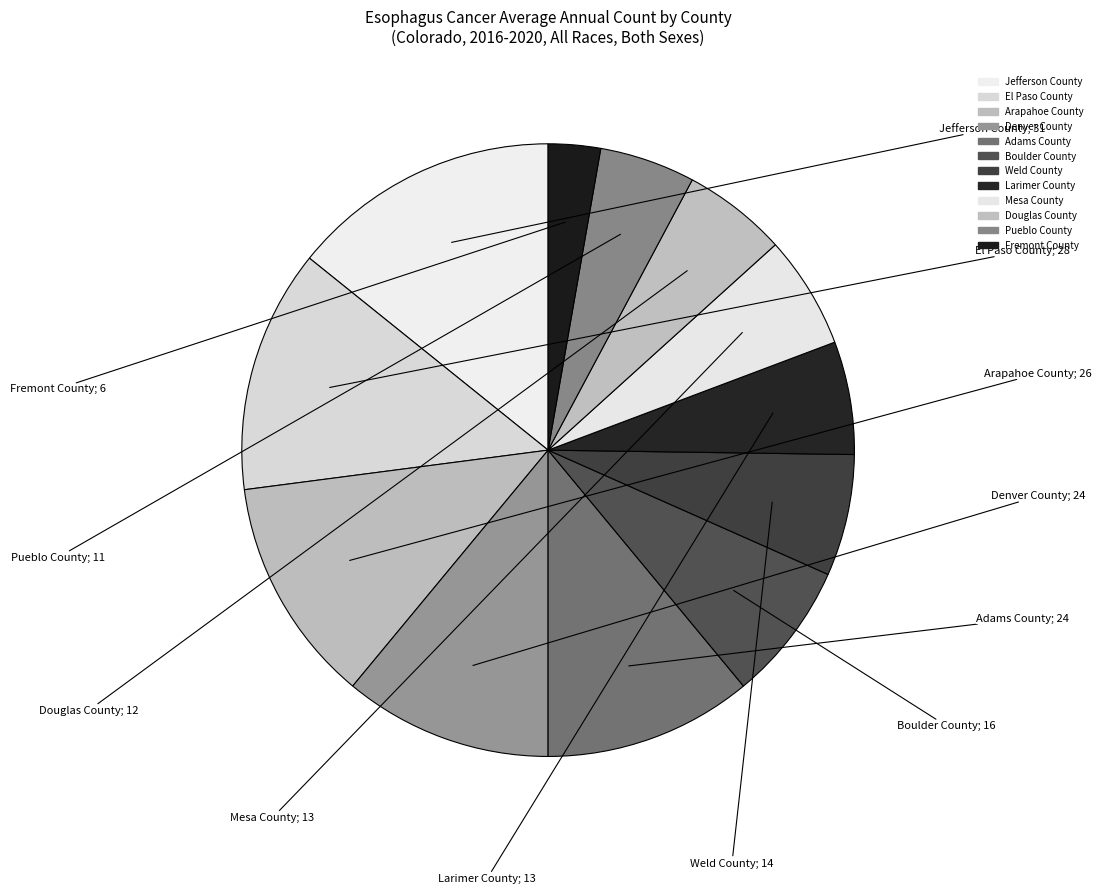

How many segments does this pie chart have?

12